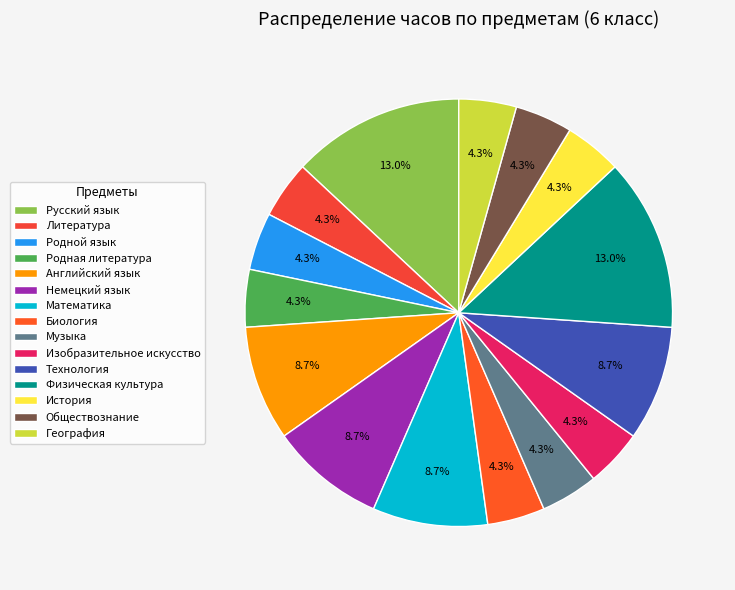

To the nearest percent, what percentage of the pie is Математика?

9%